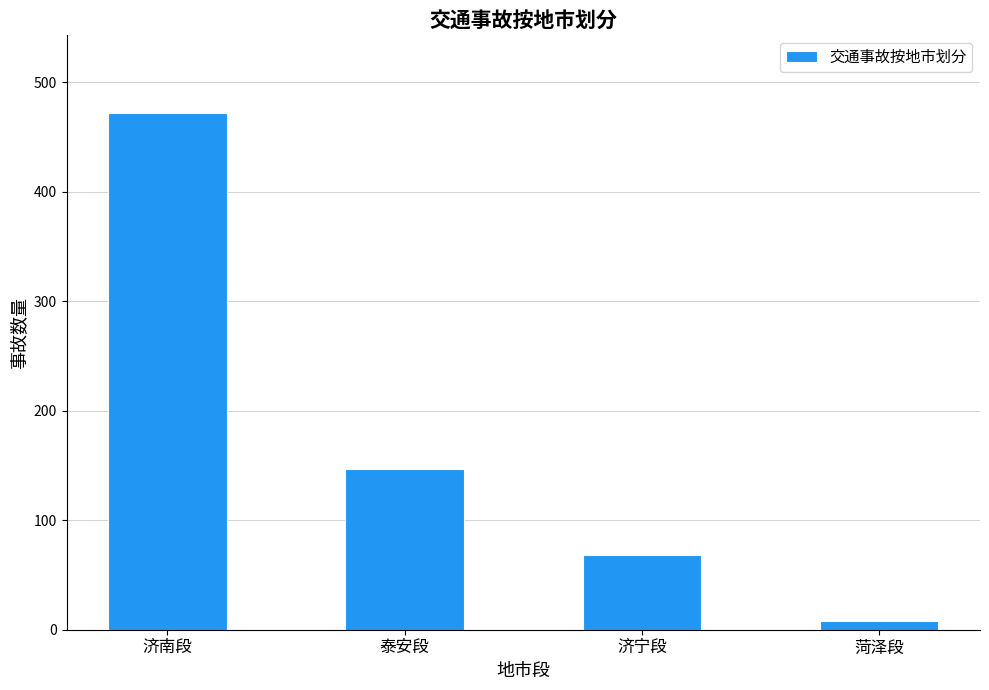

How many distinct data groups are displayed?

1